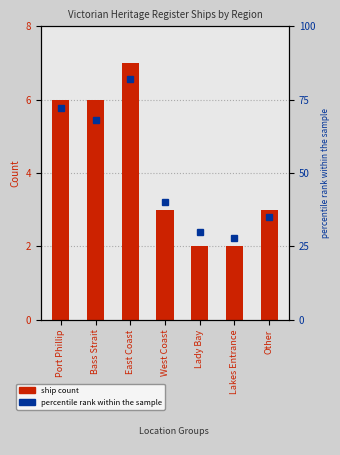

What is the difference between the highest and lowest values at Port Phillip?

66